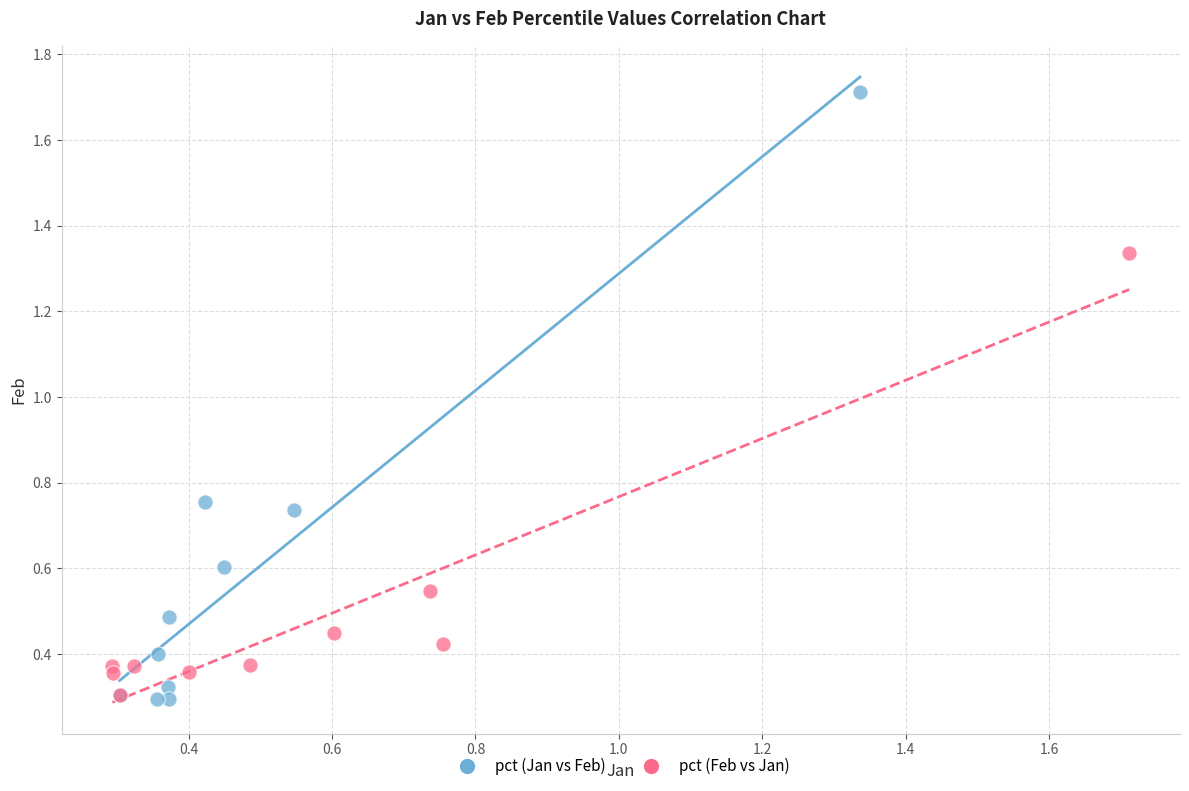

Which series reaches the maximum Y coordinate?

pct (Jan vs Feb)